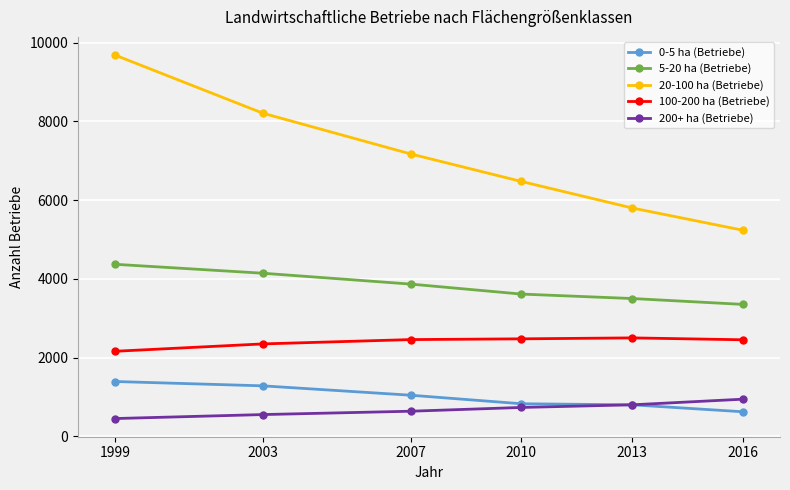

What is the lowest value of the 5-20 ha (Betriebe) series?

3351